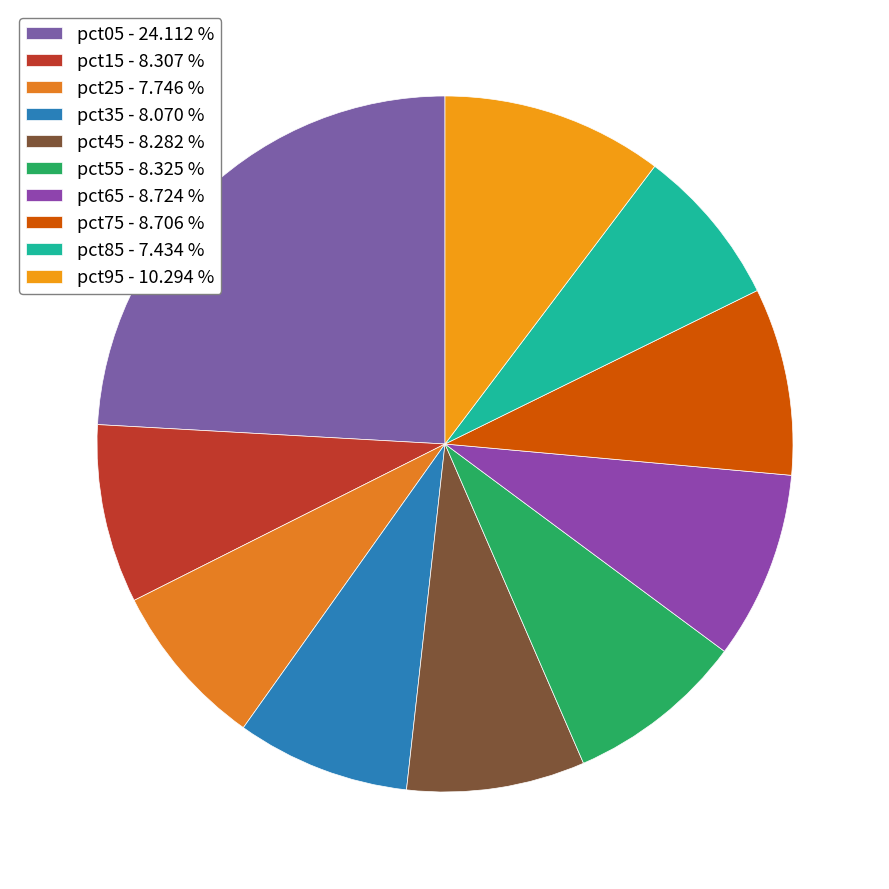

Count the number of slices in the pie.

10